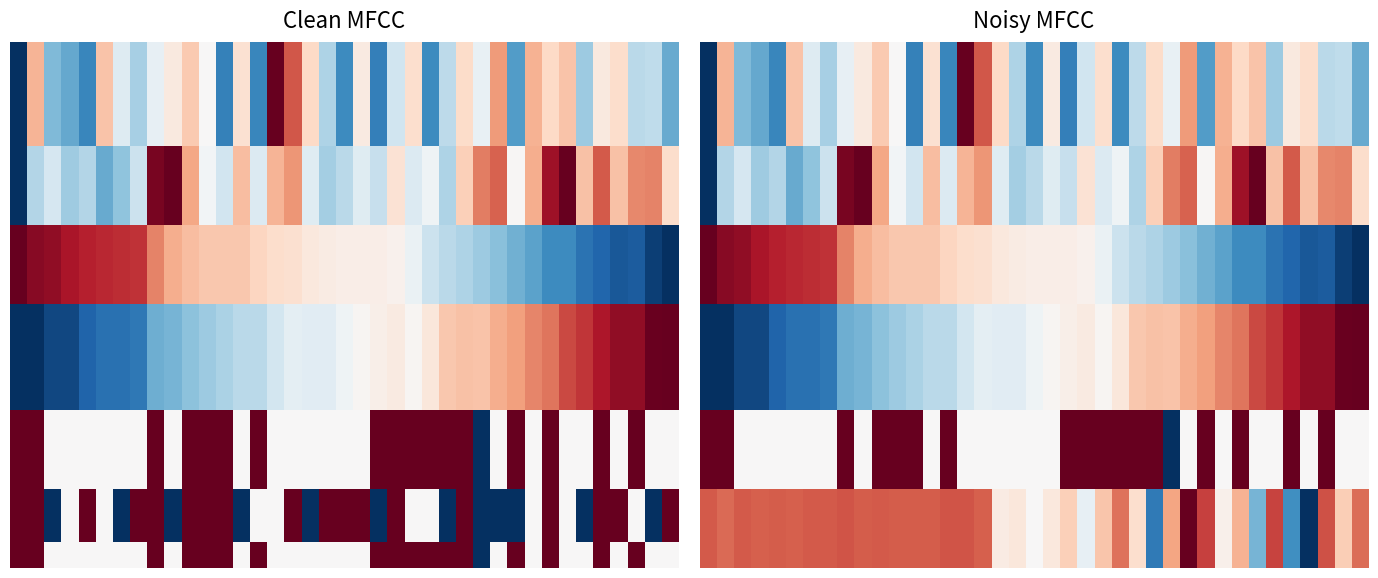

At which category is the sum across all series the highest?

31